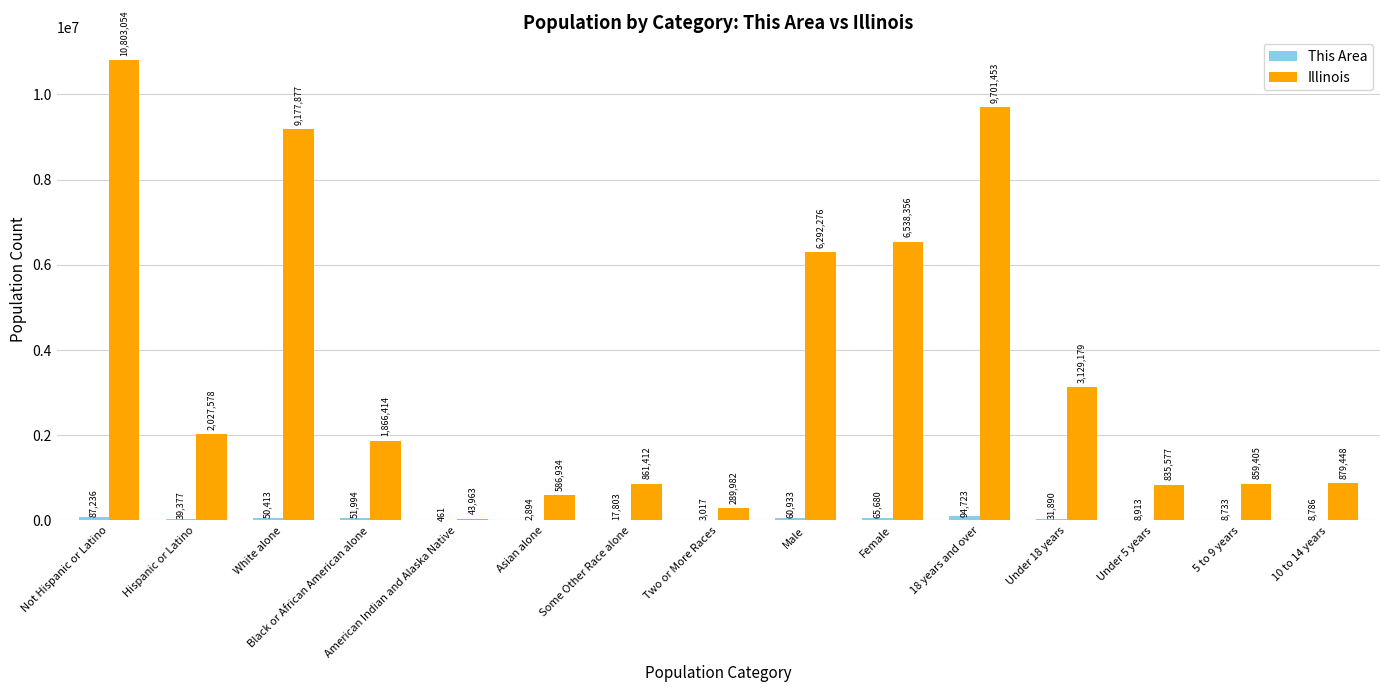

What is the total value across all series at Under 18 years?

3161069